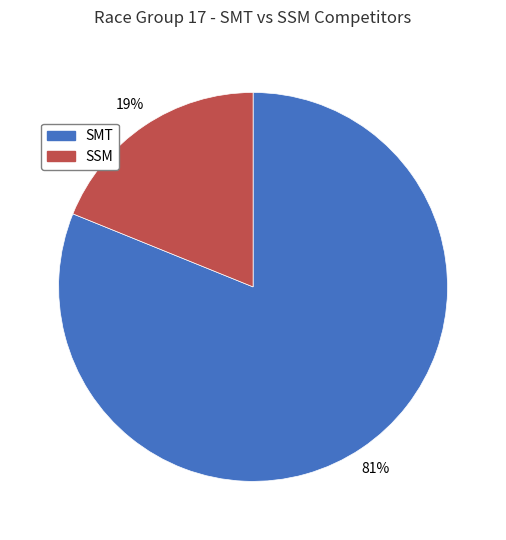

Approximately how many times larger is the value at SSM compared to SMT?

0.2